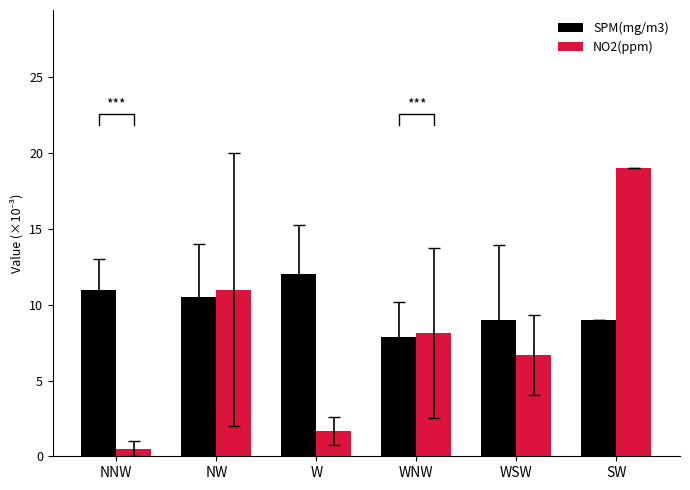

At which category does the chart reach its peak across all series?

SW